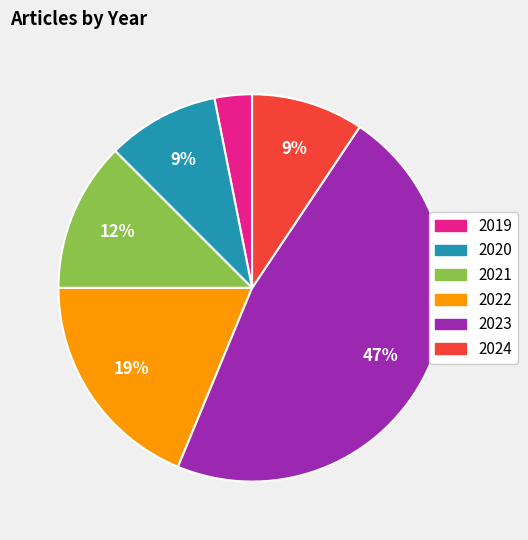

What is the largest slice in the pie chart?

2023